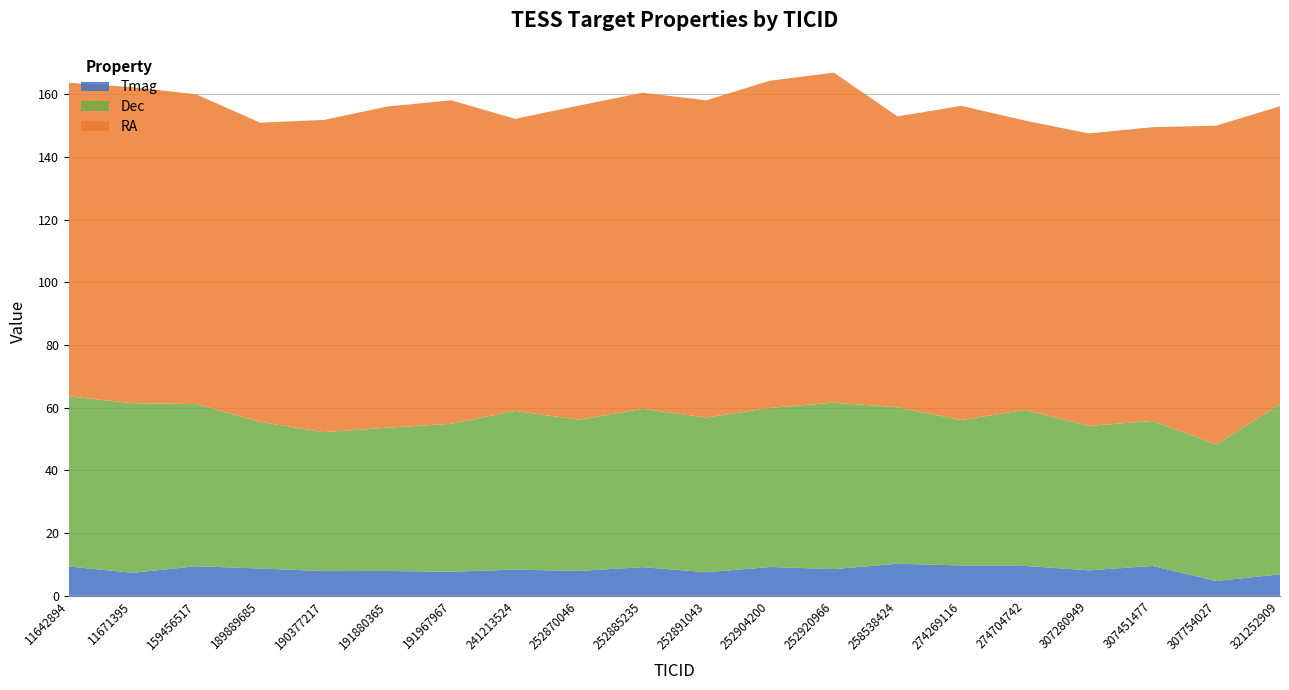

Reading left to right, transcribe all the data shown in this chart.

RA: 100.0	100.8	98.8	95.4	99.6	102.5	103.2	93.2	100.2	100.8	101.2	104.4	105.3	92.8	100.2	92.3	93.3	93.7	101.7	95.1
Dec: 54.3	54.1	51.7	46.8	44.3	45.7	47.2	50.6	48.3	50.5	49.3	50.8	53.1	49.9	46.4	49.8	46.1	46.3	43.6	54.2
Tmag: 9.4	7.4	9.4	8.7	7.9	7.9	7.7	8.4	7.9	9.2	7.5	9.2	8.6	10.2	9.7	9.6	8.1	9.5	4.7	6.9